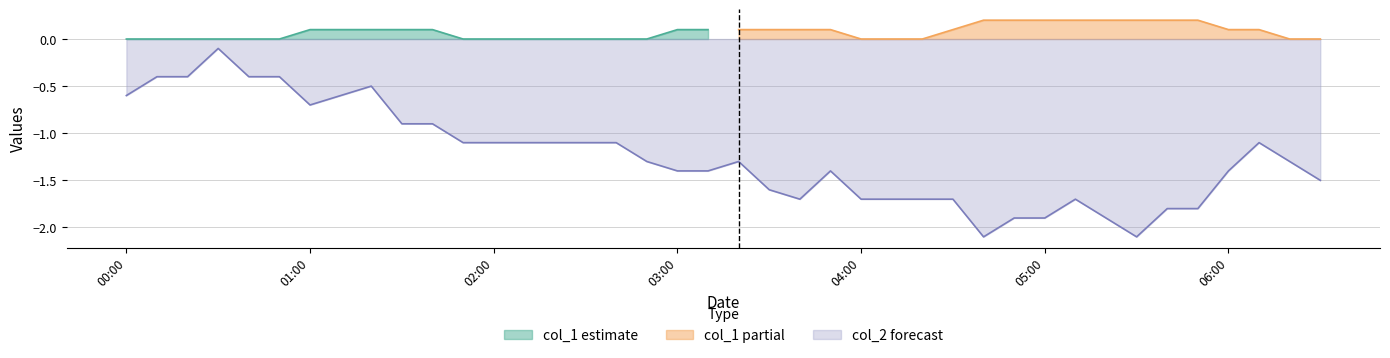

The chart shows a value of -1.1 at 2022/12/09 02:40:00. True or false?

True